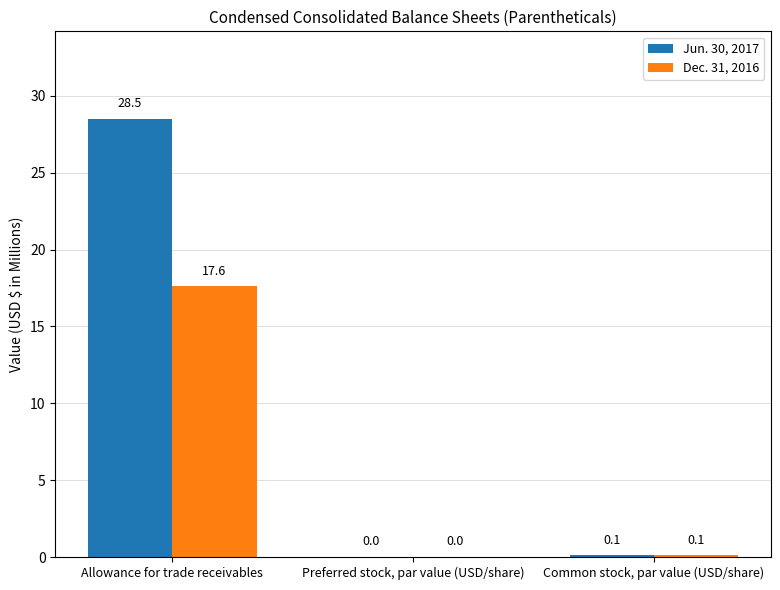

Between Allowance for trade receivables and Preferred stock, par value (USD/share), which series saw the biggest shift?

Jun. 30, 2017